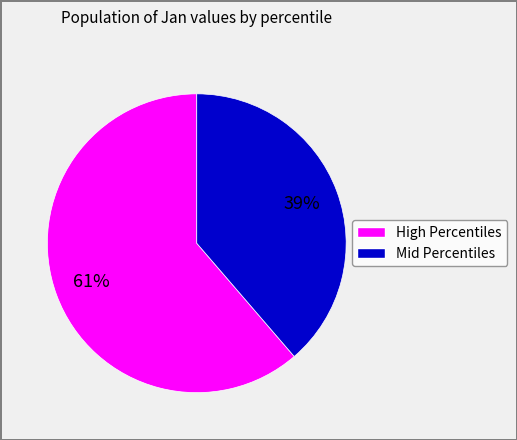

To the nearest percent, what is the average slice percentage?

50%